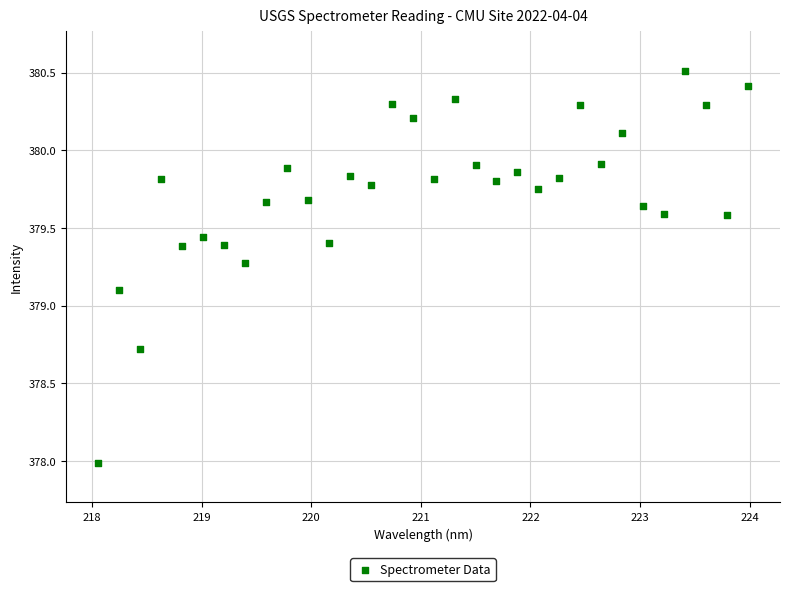

What is the range of X values (max minus min)?

5.9